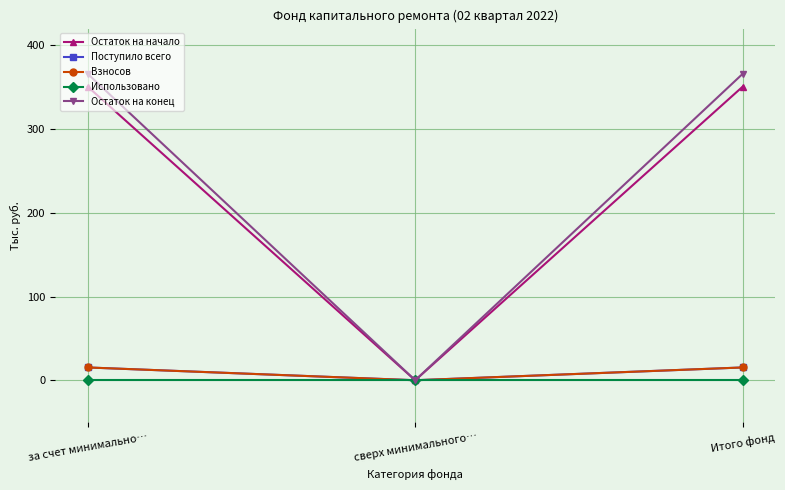

Does the chart have visible grid lines?

Yes